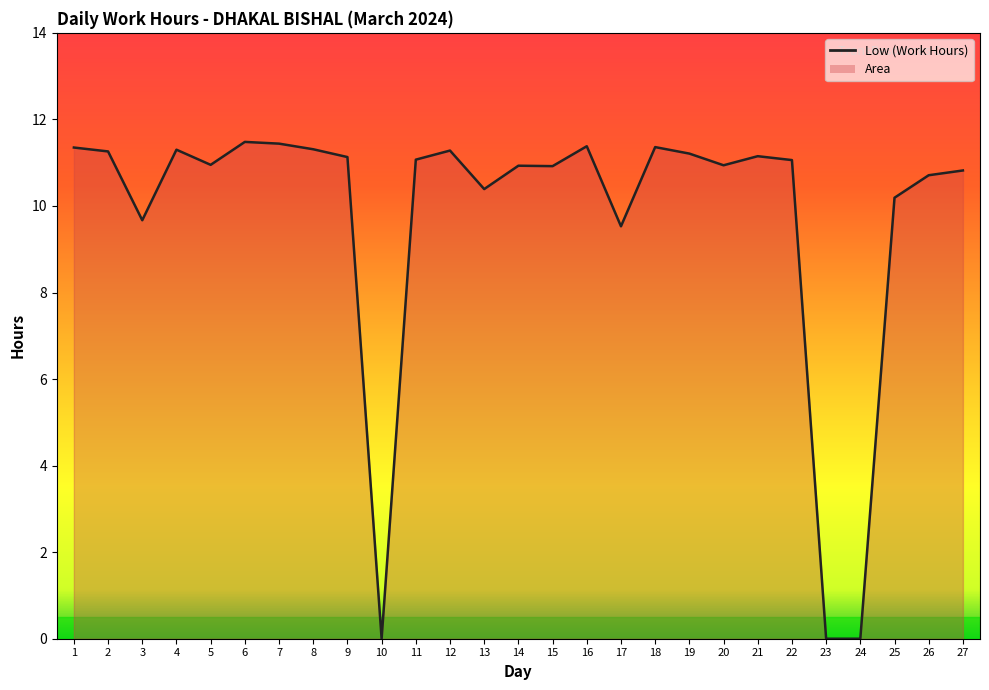

Which has a higher value, 8 or 21?

8